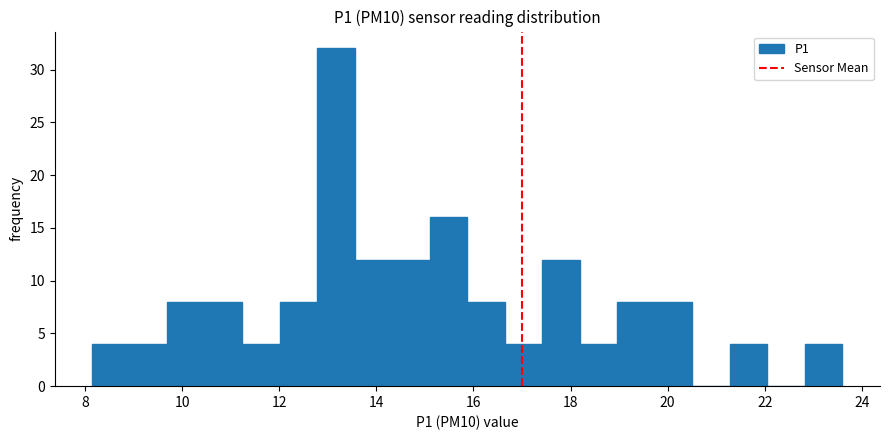

Read against the x-axis, roughly where is the centre of the tallest bar?

13.2